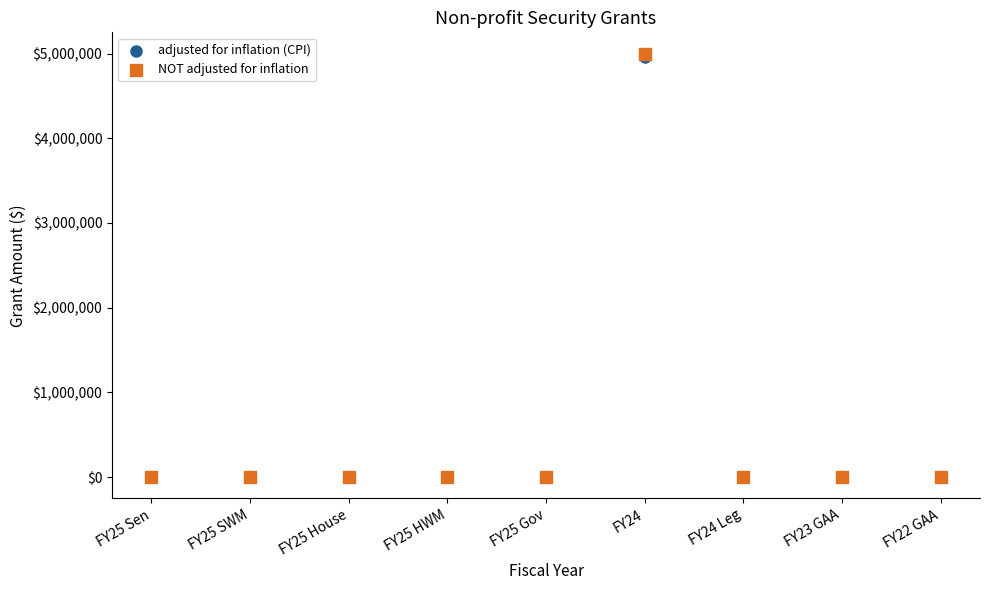

Which series has the largest Y range (max minus min)?

NOT adjusted for inflation